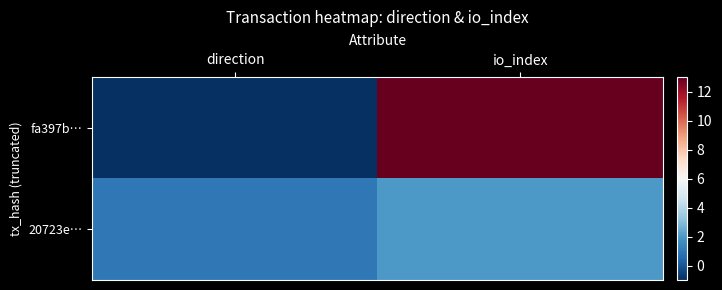

What is the smallest value displayed?

-1